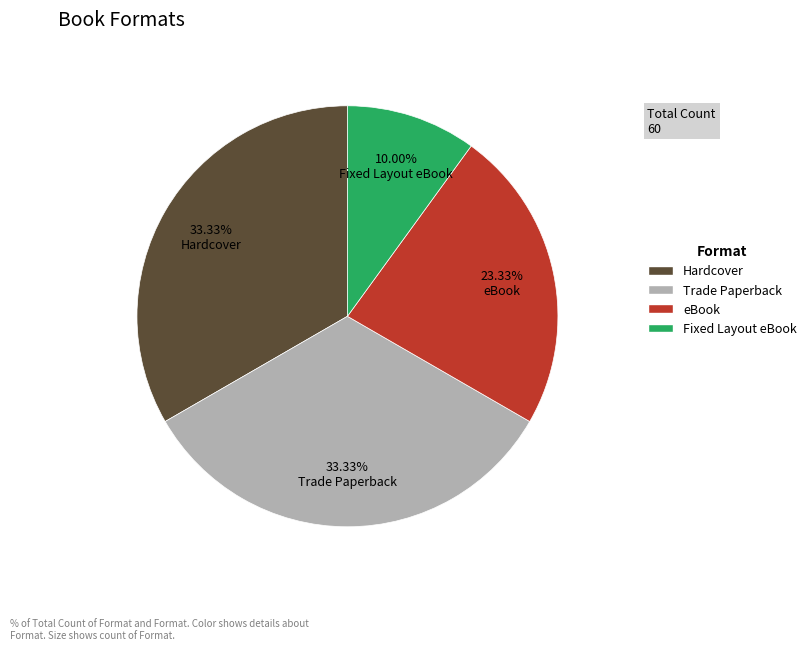

To the nearest percent, what is the combined percentage of Hardcover and Trade Paperback?

67%